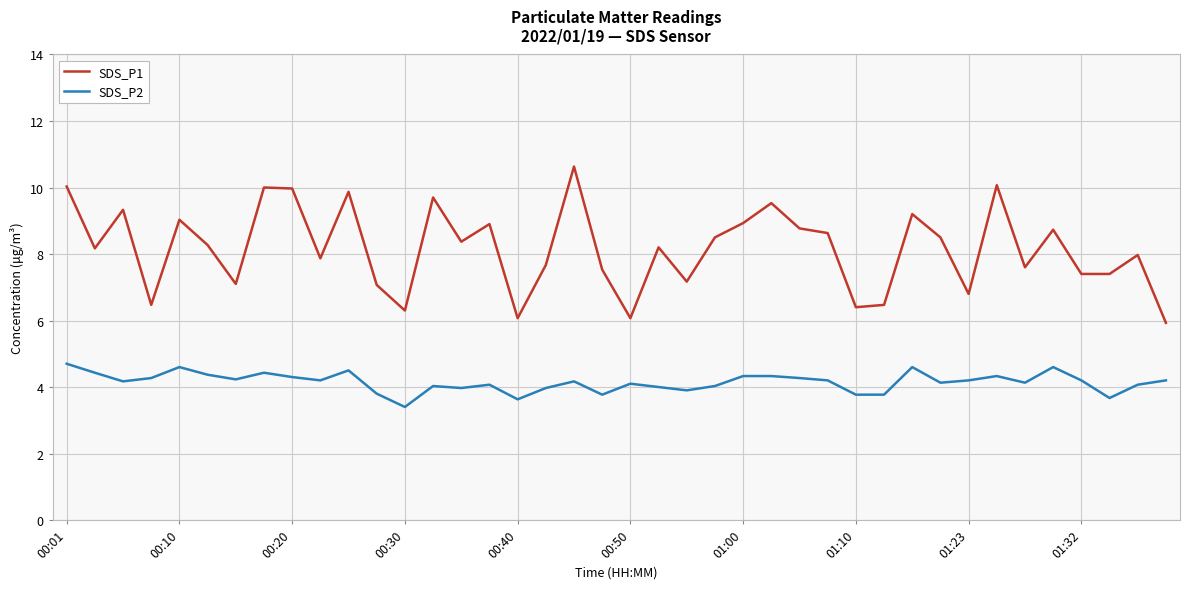

What is the minimum value for SDS_P1?

5.9